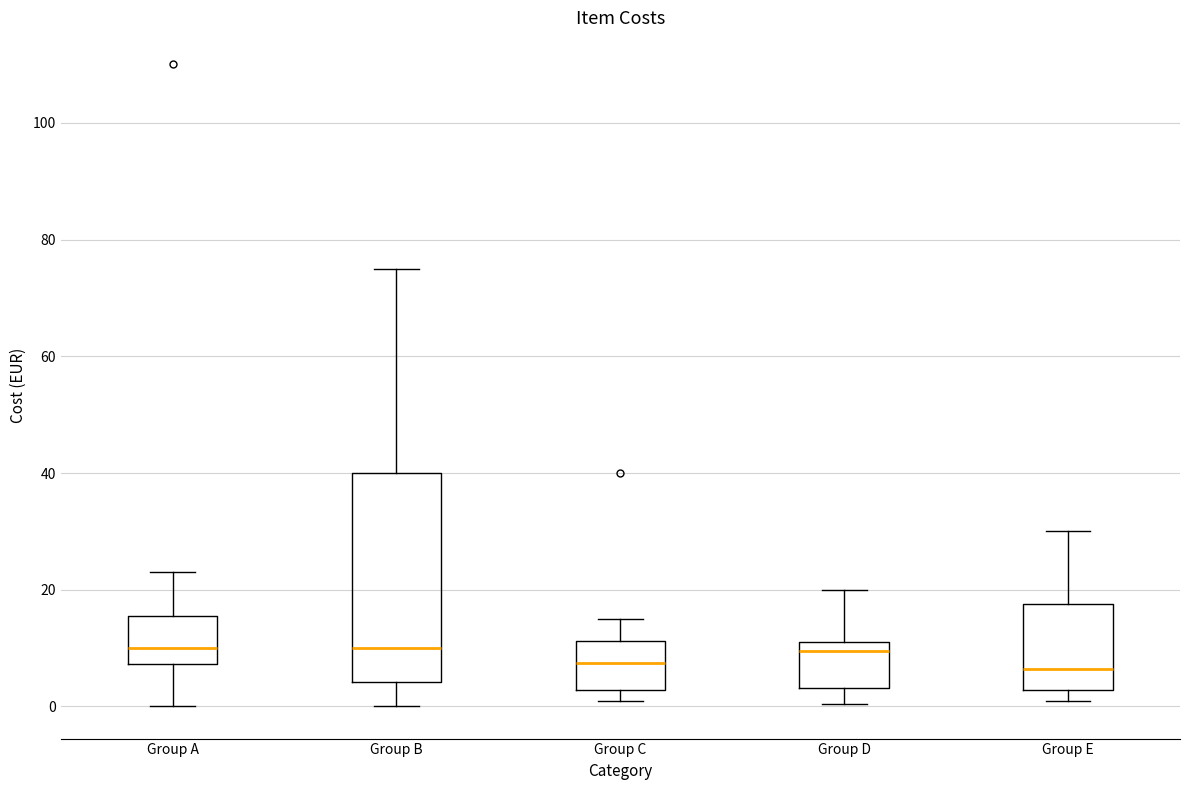

Which box is the tallest, from its lower edge to its upper edge?

Group B